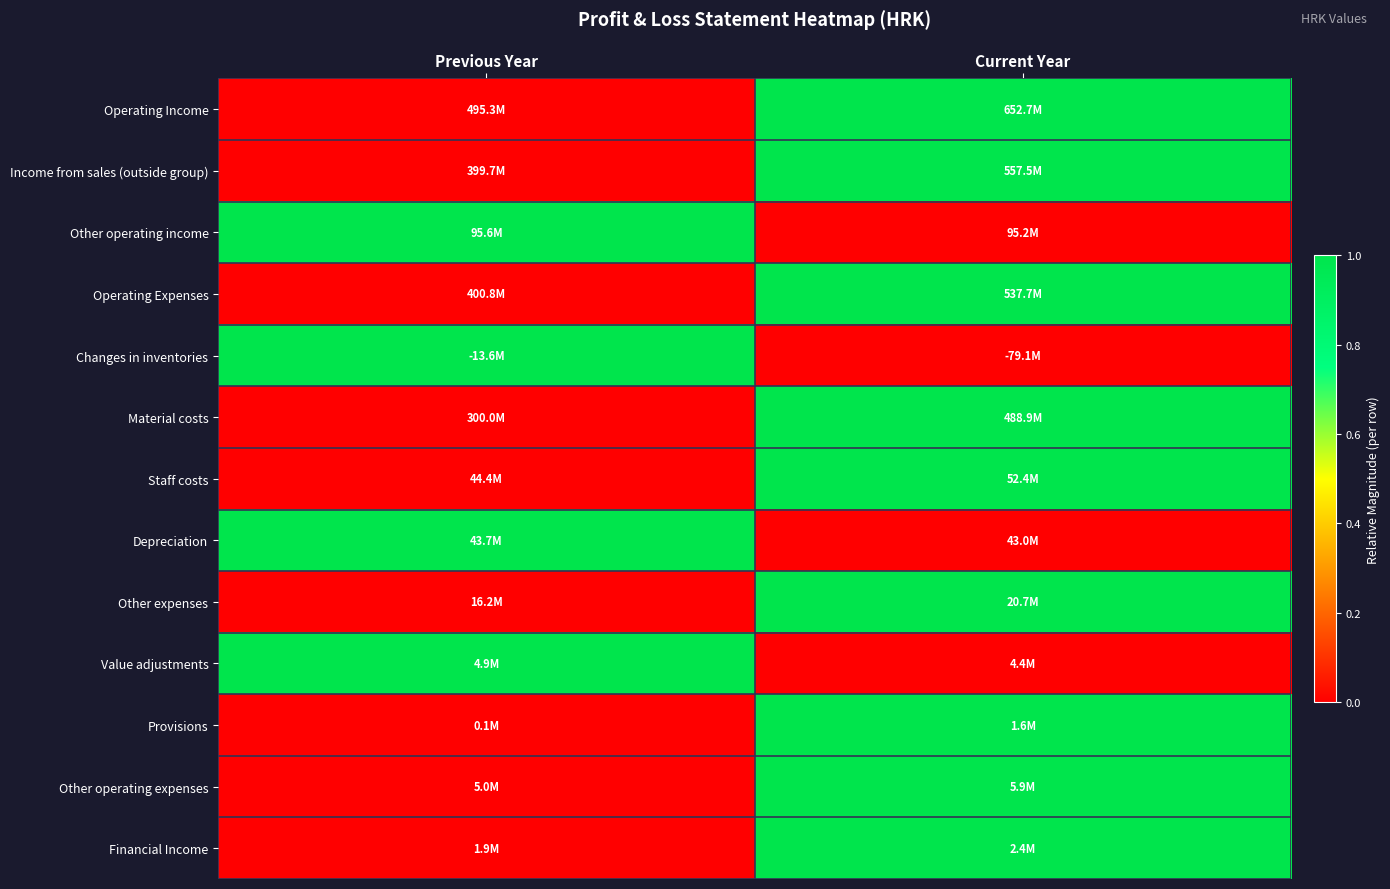

Reading right to left, list all the values displayed in this chart.

Operating Income: Current Year=1	Previous Year=0
Income from sales (outside group): Current Year=1	Previous Year=0
Other operating income: Current Year=0	Previous Year=1
Operating Expenses: Current Year=1	Previous Year=0
Changes in inventories: Current Year=0	Previous Year=1
Material costs: Current Year=1	Previous Year=0
Staff costs: Current Year=1	Previous Year=0
Depreciation: Current Year=0	Previous Year=1
Other expenses: Current Year=1	Previous Year=0
Value adjustments: Current Year=0	Previous Year=1
Provisions: Current Year=1	Previous Year=0
Other operating expenses: Current Year=1	Previous Year=0
Financial Income: Current Year=1	Previous Year=0